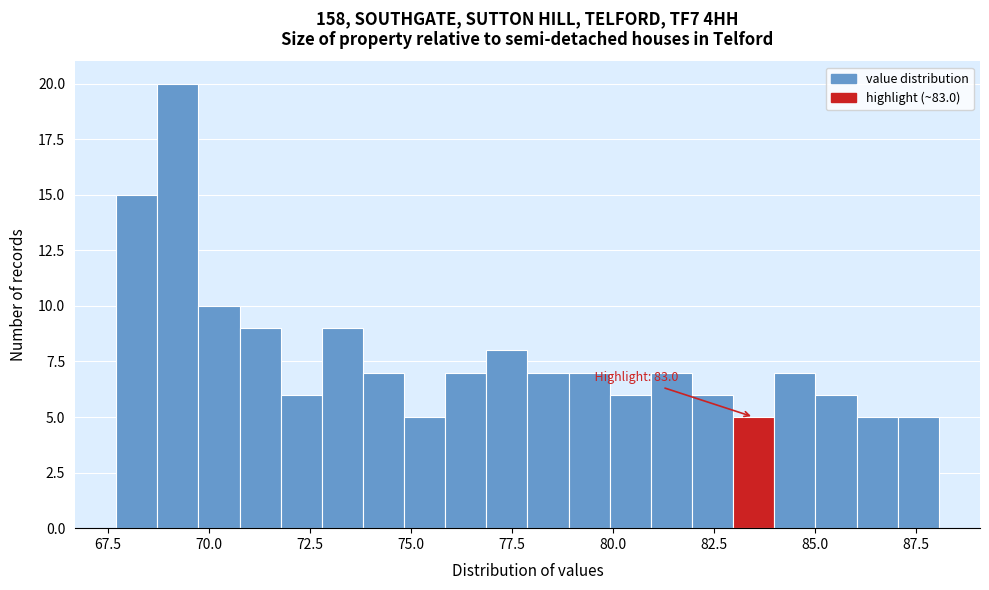

Read against the x-axis, roughly where is the centre of the tallest bar?

69.0